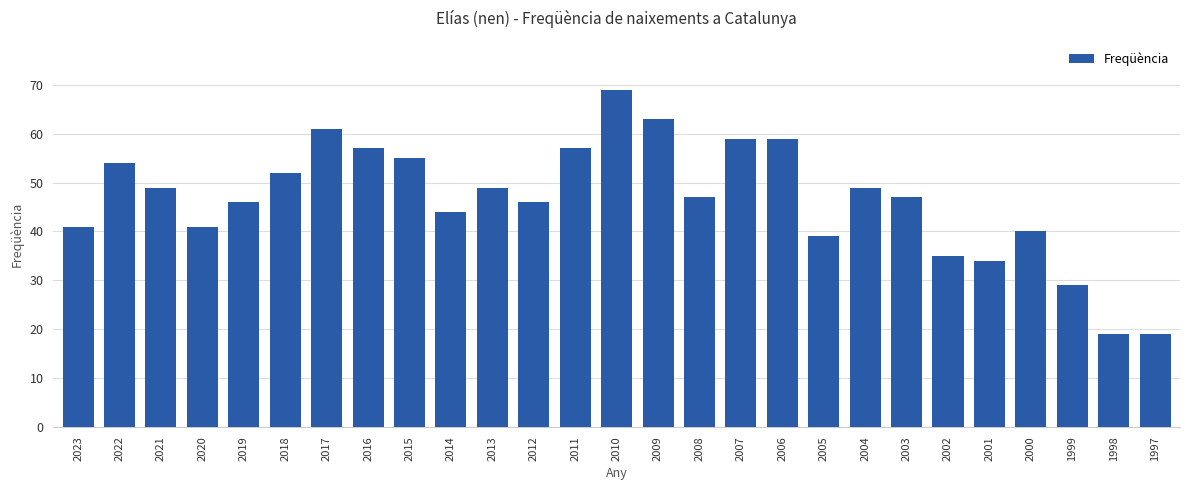

What is the ratio of the value at 2018 to the value at 2014?

1.2